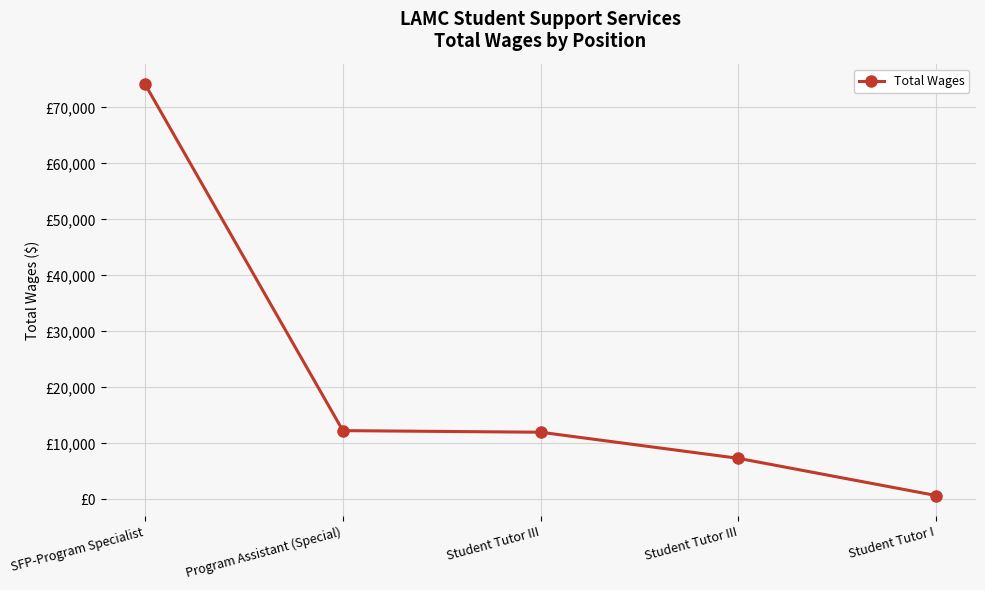

Does the chart have visible grid lines?

Yes